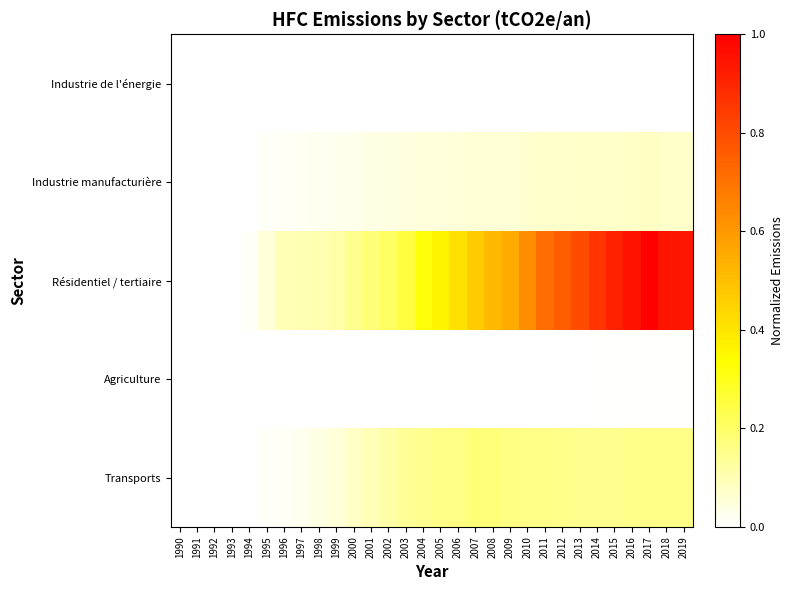

Reading left to right, extract all data points from this chart.

Industrie de l'énergie: 1990=0.0	1991=0.0	1992=0.0	1993=0.0	1994=0.0	1995=0.0	1996=0.0	1997=0.0	1998=0.0	1999=0.0	2000=0.0	2001=0.0	2002=0.0	2003=0.0	2004=0.0	2005=0.0	2006=0.0	2007=0.0	2008=0.0	2009=0.0	2010=0.0	2011=0.0	2012=0.0	2013=0.0	2014=0.0	2015=0.0	2016=0.0	2017=0.0	2018=0.0	2019=0.0
Industrie manufacturière: 1990=0.0	1991=0.0	1992=0.0	1993=0.0	1994=0.0	1995=0.0	1996=0.0	1997=0.0	1998=0.0	1999=0.0	2000=0.0	2001=0.0	2002=0.0	2003=0.0	2004=0.0	2005=0.1	2006=0.1	2007=0.1	2008=0.1	2009=0.1	2010=0.1	2011=0.1	2012=0.1	2013=0.1	2014=0.1	2015=0.1	2016=0.1	2017=0.1	2018=0.1	2019=0.1
Résidentiel / tertiaire: 1990=0.0	1991=0.0	1992=0.0	1993=0.0	1994=0.0	1995=0.1	1996=0.1	1997=0.1	1998=0.1	1999=0.1	2000=0.1	2001=0.2	2002=0.2	2003=0.3	2004=0.3	2005=0.4	2006=0.4	2007=0.5	2008=0.5	2009=0.6	2010=0.6	2011=0.7	2012=0.8	2013=0.8	2014=0.9	2015=0.9	2016=1.0	2017=1.0	2018=0.9	2019=0.9
Agriculture: 1990=0.0	1991=0.0	1992=0.0	1993=0.0	1994=0.0	1995=0.0	1996=0.0	1997=0.0	1998=0.0	1999=0.0	2000=0.0	2001=0.0	2002=0.0	2003=0.0	2004=0.0	2005=0.0	2006=0.0	2007=0.0	2008=0.0	2009=0.0	2010=0.0	2011=0.0	2012=0.0	2013=0.0	2014=0.0	2015=0.0	2016=0.0	2017=0.0	2018=0.0	2019=0.0
Transports: 1990=0.0	1991=0.0	1992=0.0	1993=0.0	1994=0.0	1995=0.0	1996=0.0	1997=0.0	1998=0.0	1999=0.1	2000=0.1	2001=0.1	2002=0.1	2003=0.1	2004=0.1	2005=0.2	2006=0.2	2007=0.2	2008=0.2	2009=0.2	2010=0.2	2011=0.2	2012=0.2	2013=0.1	2014=0.1	2015=0.1	2016=0.2	2017=0.2	2018=0.2	2019=0.2